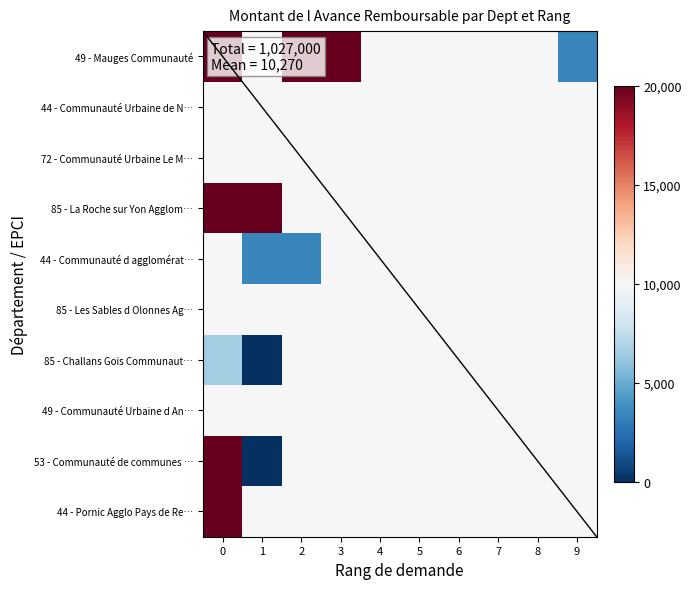

Between 3 and 6, which is larger?

3